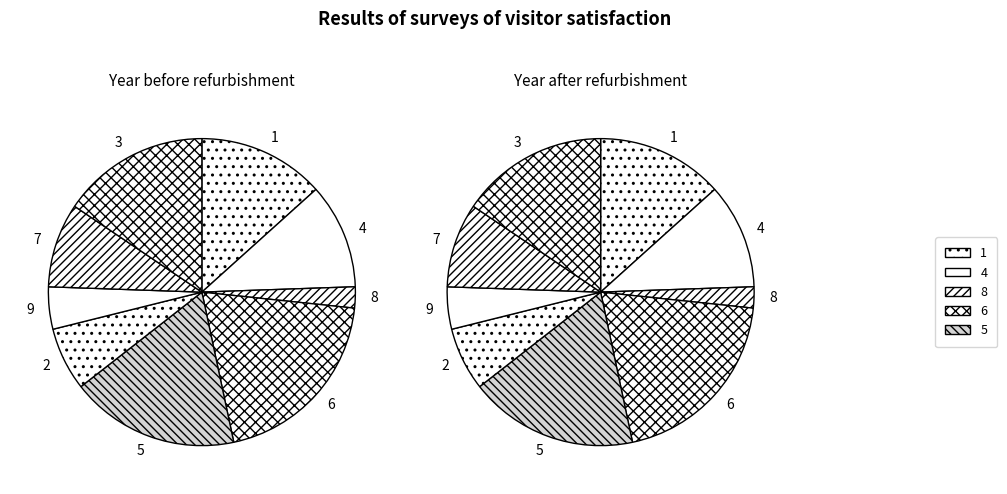

To the nearest percent, what is the difference between the largest and smallest slice percentages?

18%